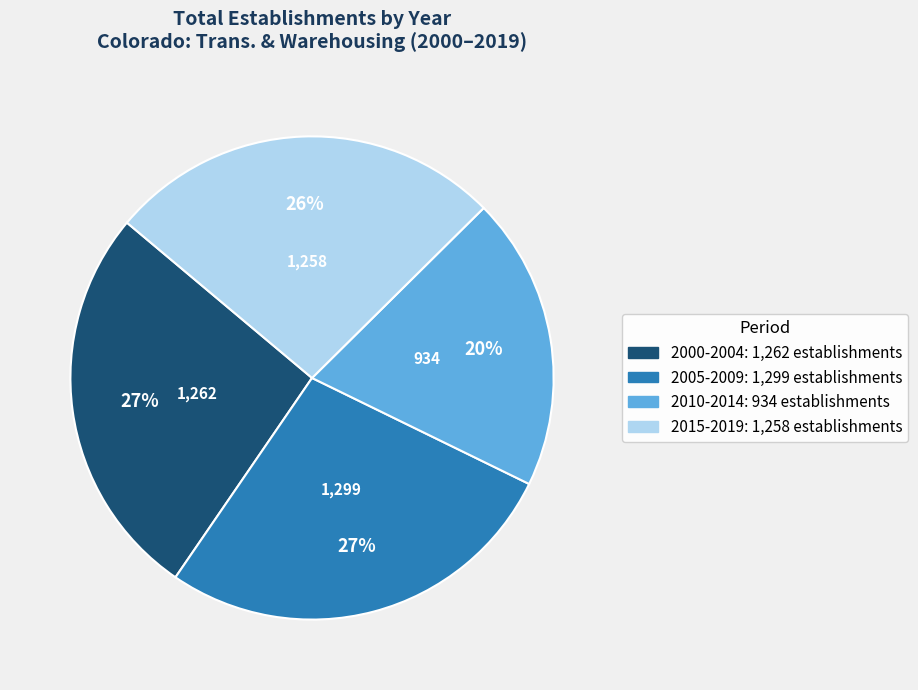

Is there a majority slice in this chart?

No